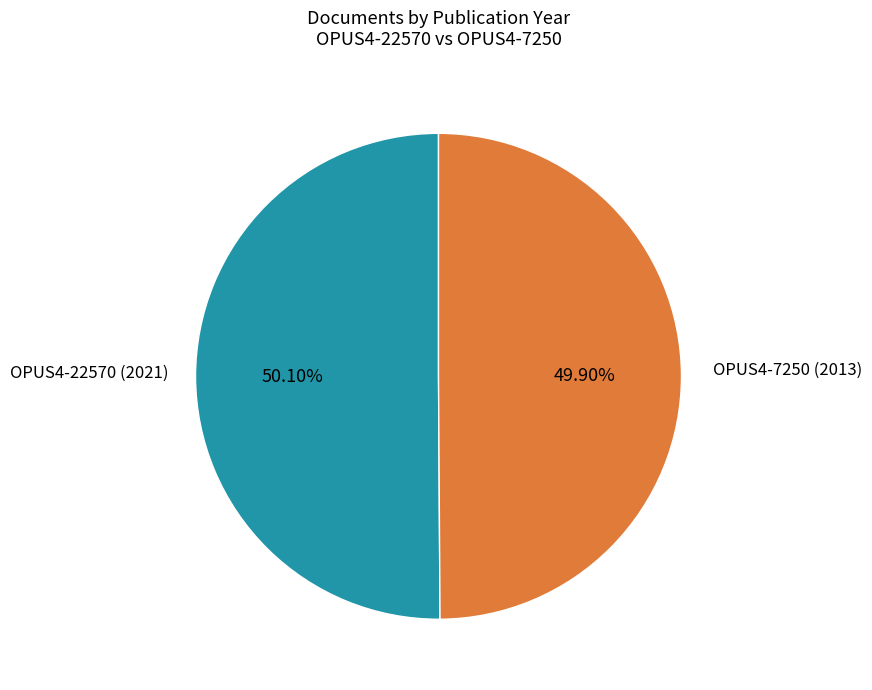

Is there any slice that represents more than half of the pie?

Yes